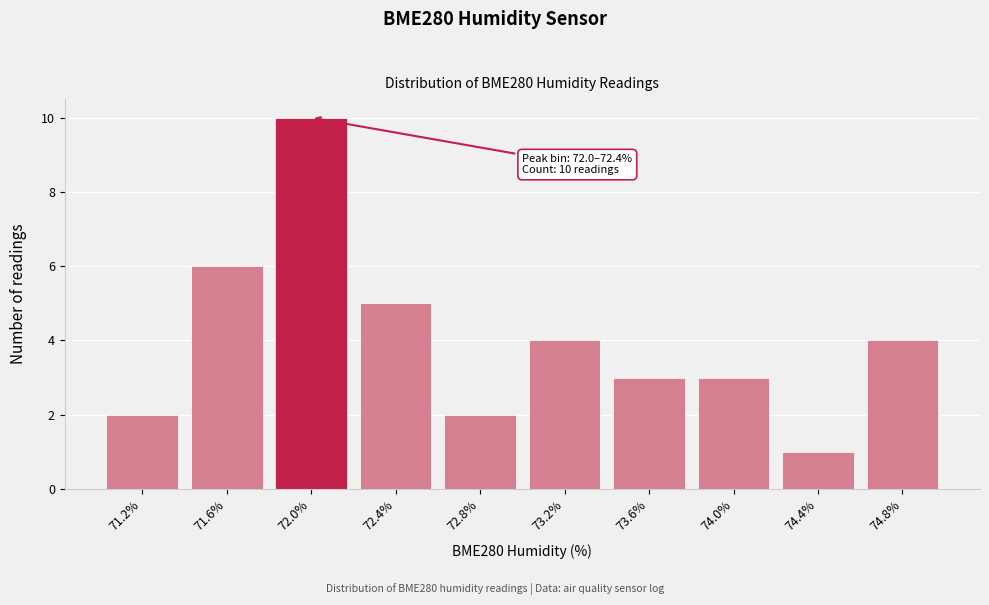

Reading left to right, list all the values displayed in this chart.

2	6	10	5	2	4	3	3	1	4